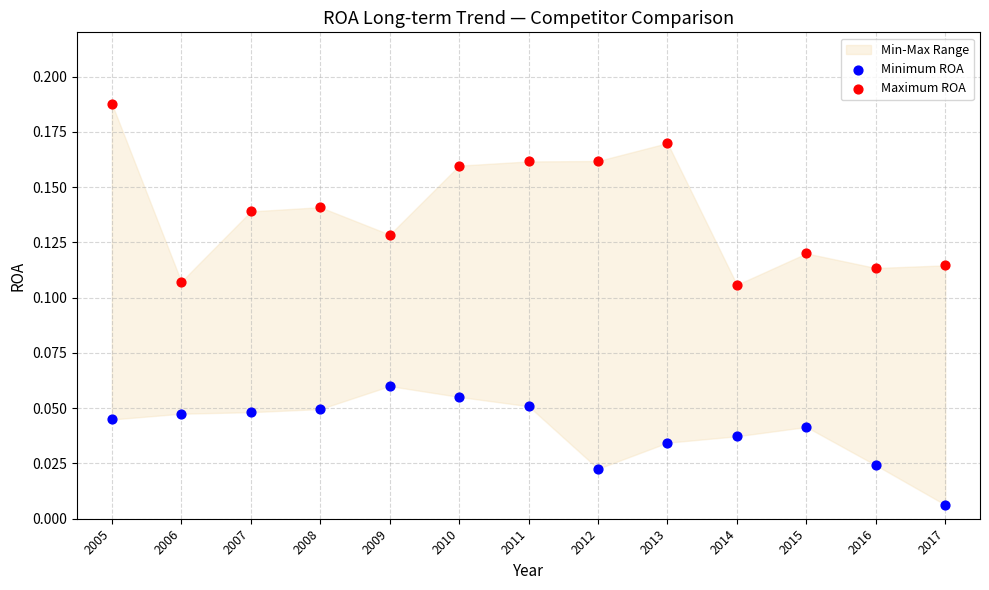

Which series contains the lowest Y value?

Minimum ROA